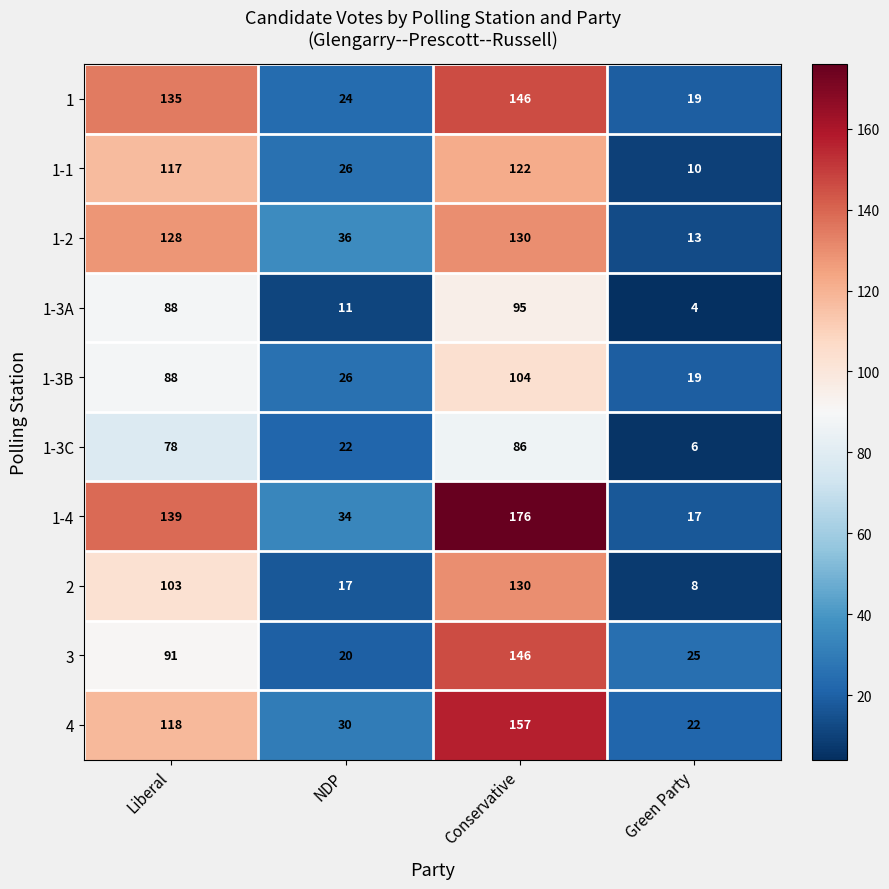

Is it true that 1-4 equals 17 at Green Party?

True